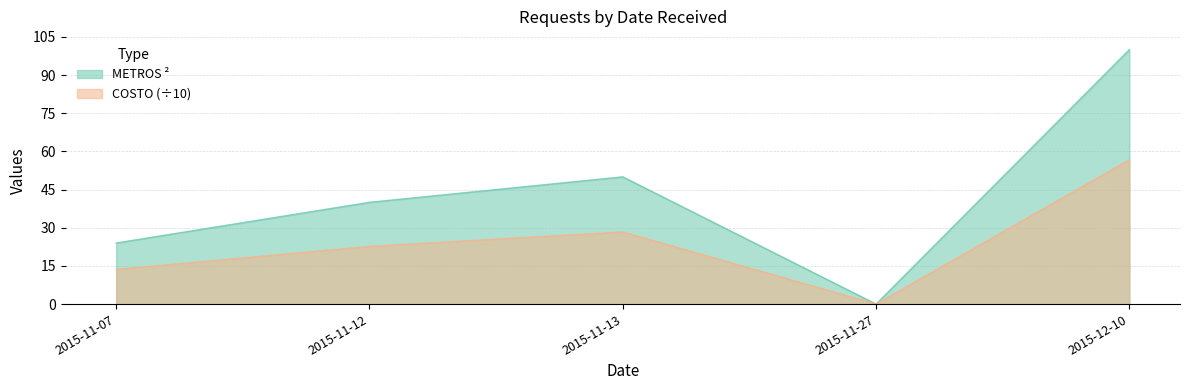

What is the average value of the METROS ² series?

42.8